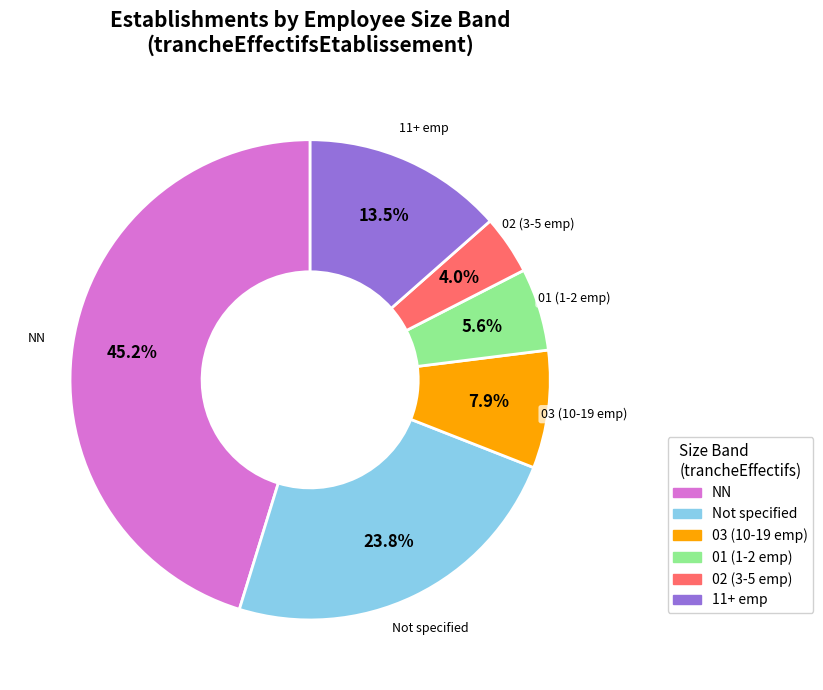

Between 02 (3-5 emp) and 03 (10-19 emp), which is larger?

03 (10-19 emp)